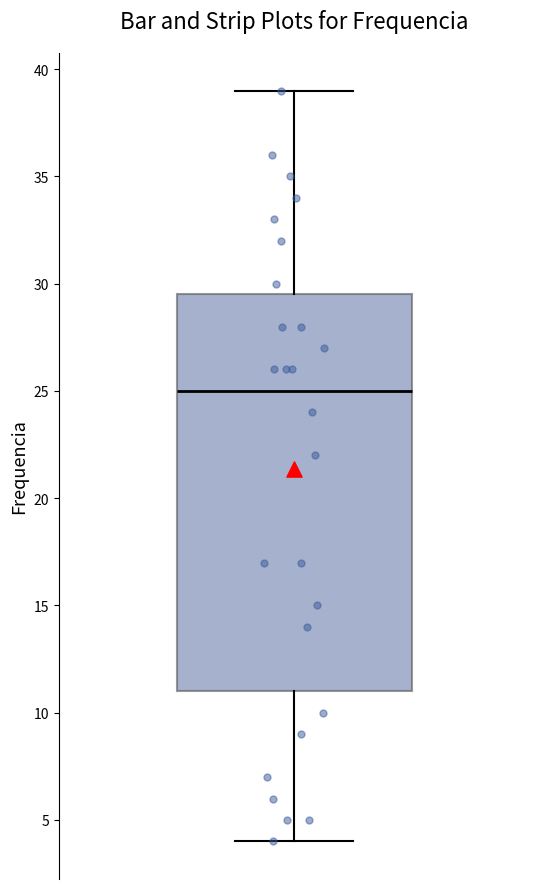

Transcribe this box plot: give where the median line is, the range the box spans, and where the two whiskers end, as read against the y-axis. The values are not printed on the chart, so give them approximately, as read against the axis.

median 25.0, box 11.0 to 29.5, whiskers 4.0 to 39.0